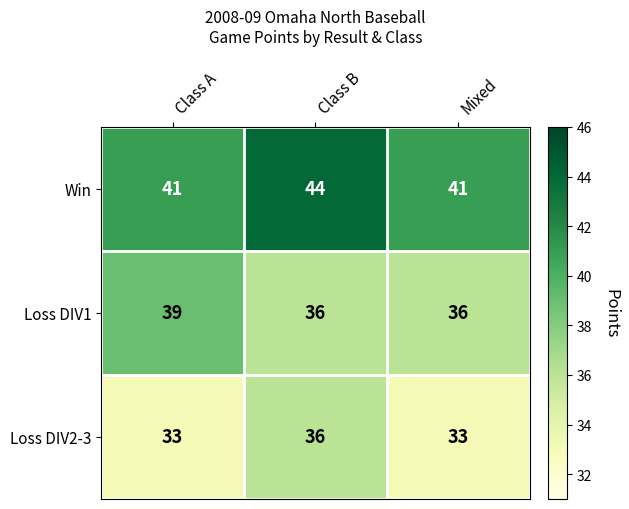

How many data points does each series have?

3